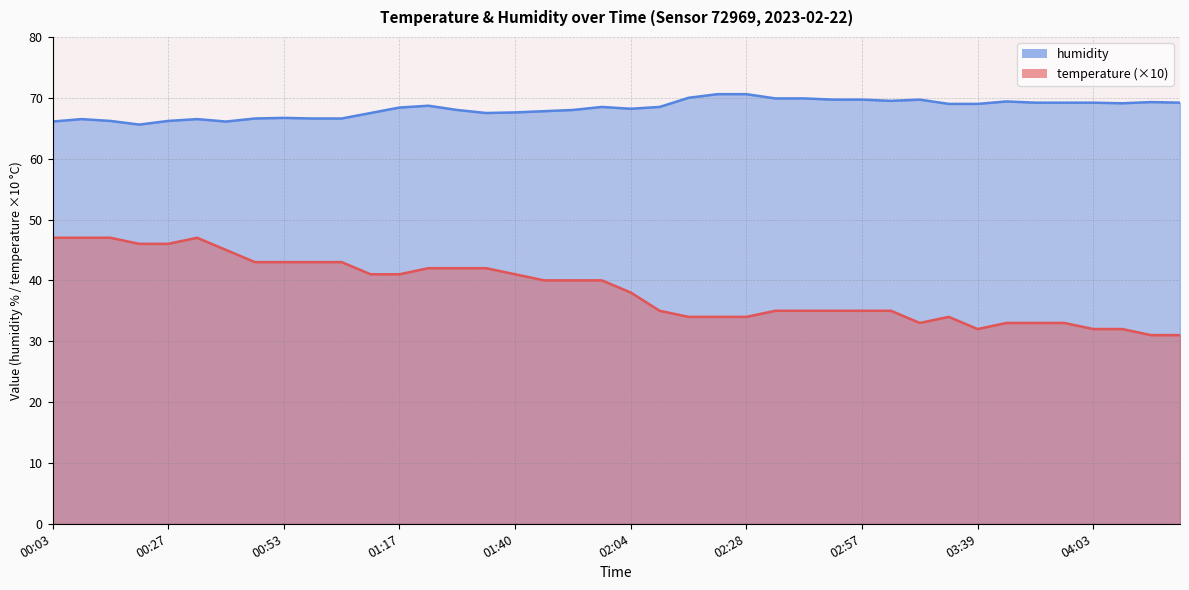

What is the label of the 37th point from the left?

04:03